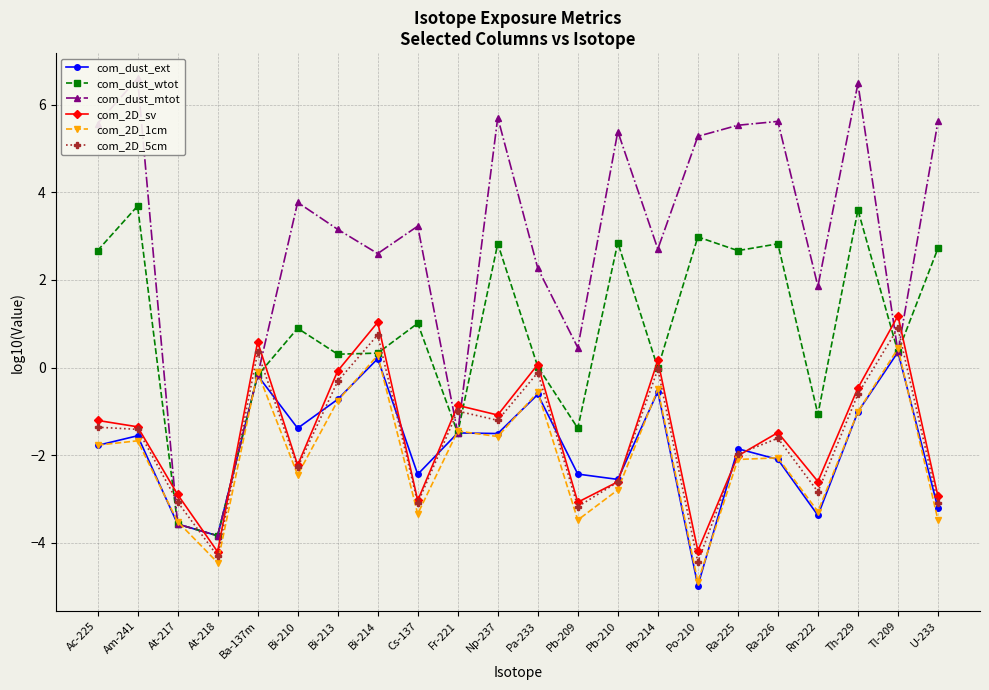

How many lines are shown in the chart?

6